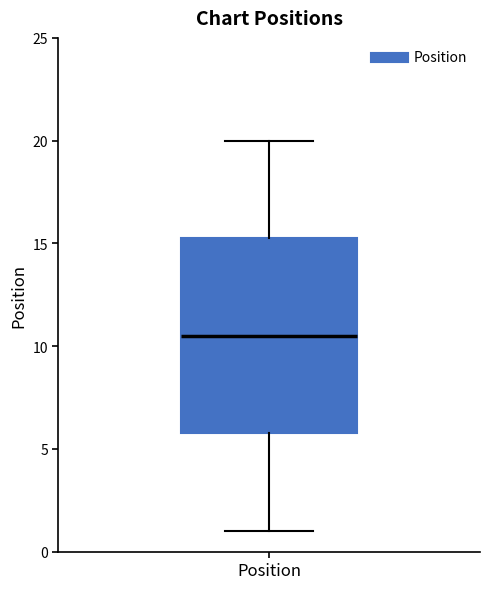

Read this box plot against the y-axis: the position of the median line, the range covered by the box, and the ends of both whiskers. The values are not printed on the chart, so give them approximately, as read against the axis.

median 10.5, box 6.0 to 15.5, whiskers 1.0 to 20.0